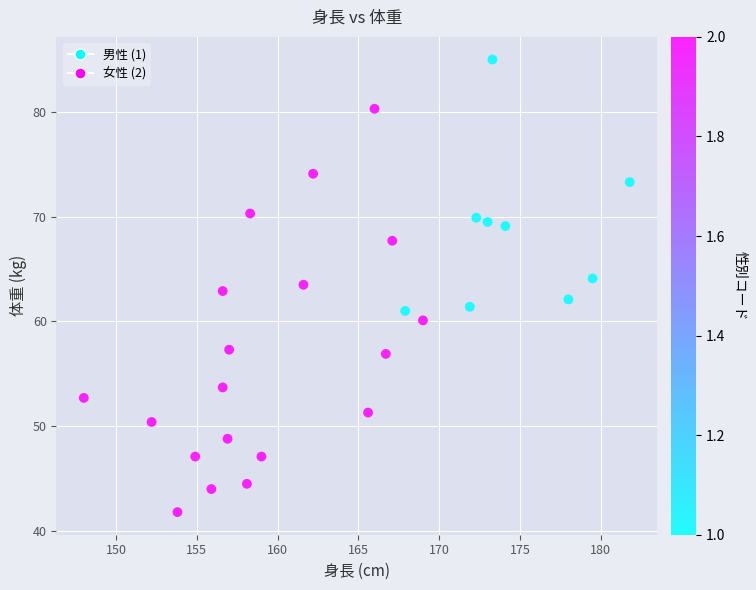

What is the range of Y values (max minus min)?

43.2